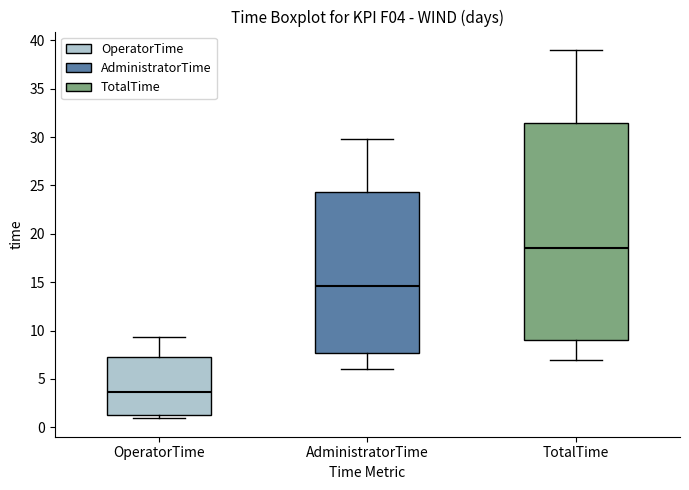

Which box has the lowest median line?

OperatorTime